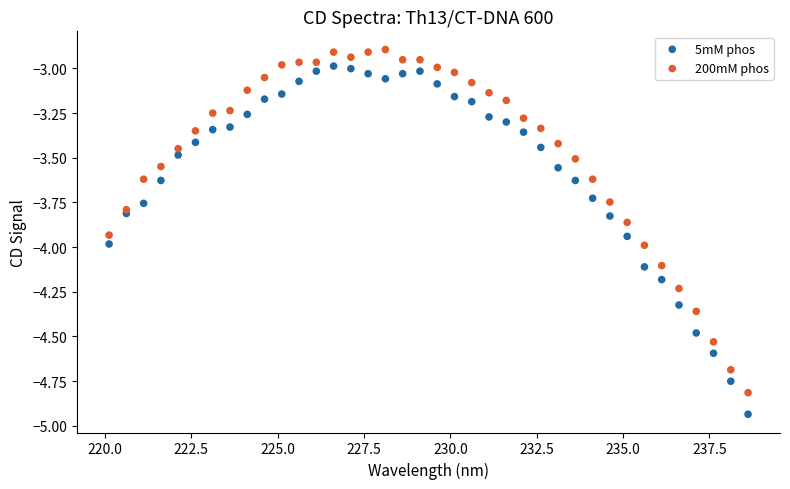

Which series reaches the minimum Y coordinate?

5mM phos